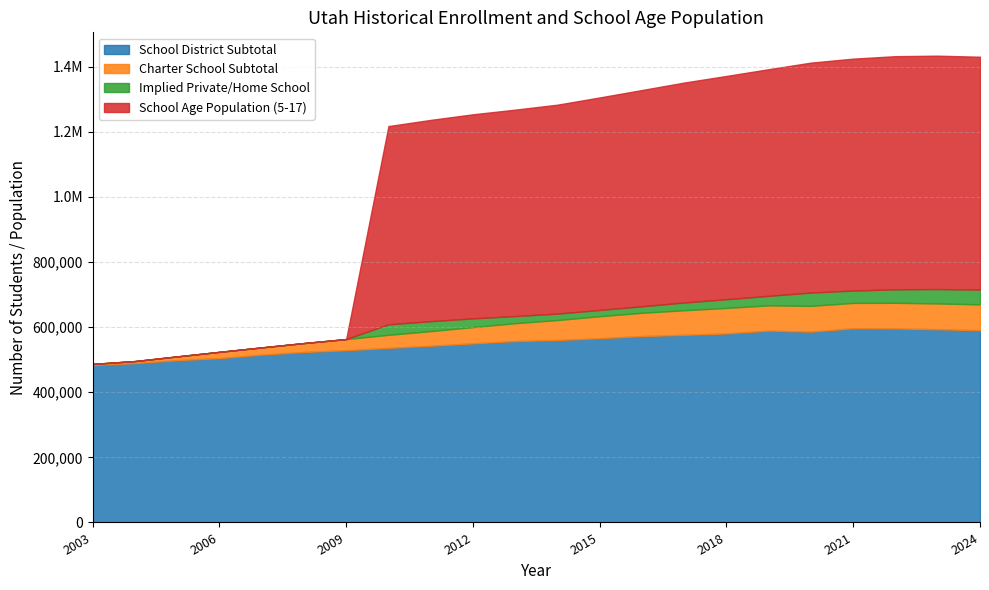

At which category does the chart reach its peak across all series?

2023